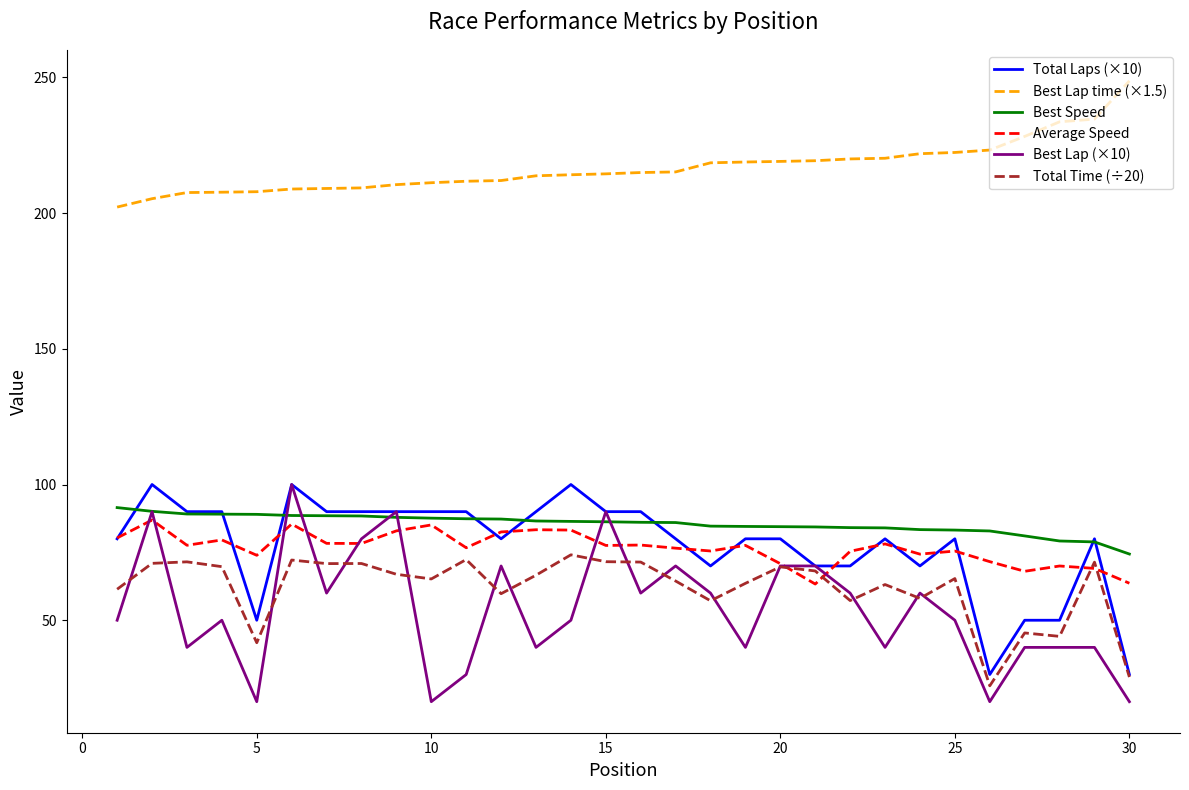

True or false: Total Time (÷20) and Best Speed intersect in this chart.

False